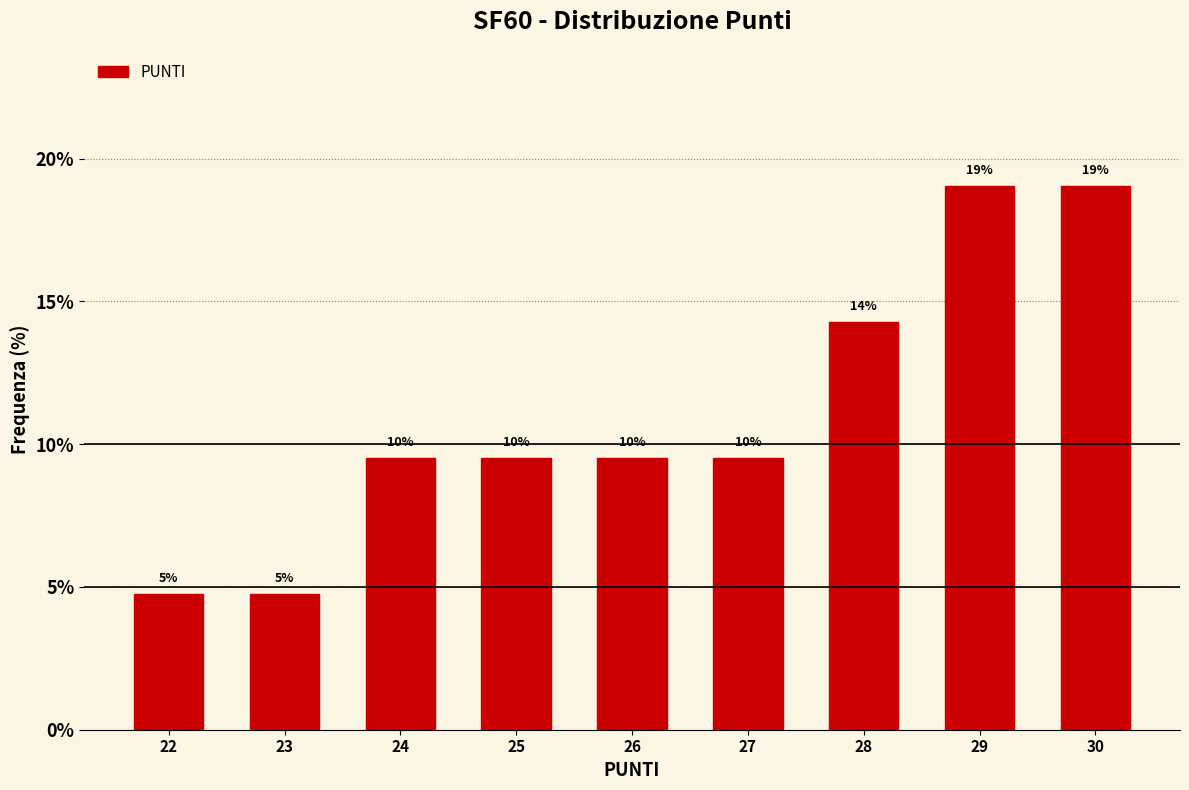

How many bars are there in total?

9